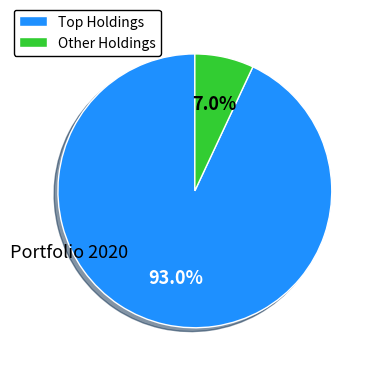

Which category has the biggest portion of the pie?

Top Holdings